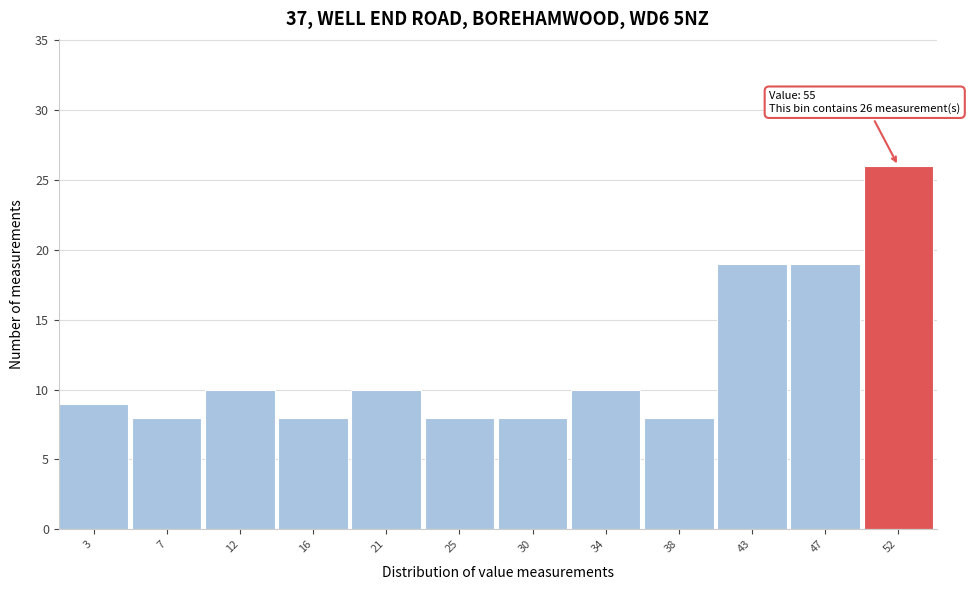

Reading right to left, transcribe all the data shown in this chart.

26	19	19	8	10	8	8	10	8	10	8	9